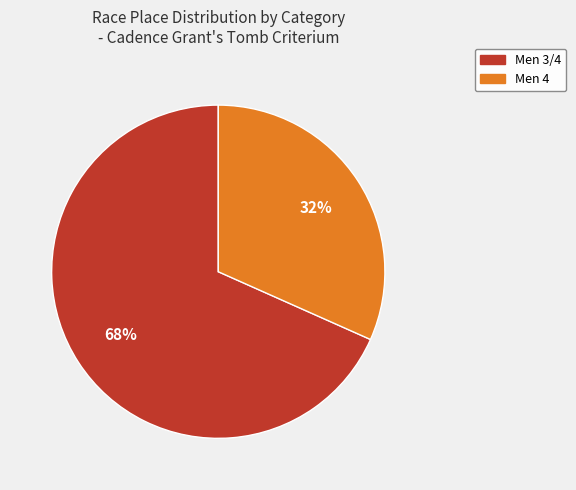

To the nearest percent, what is the average slice percentage?

50%